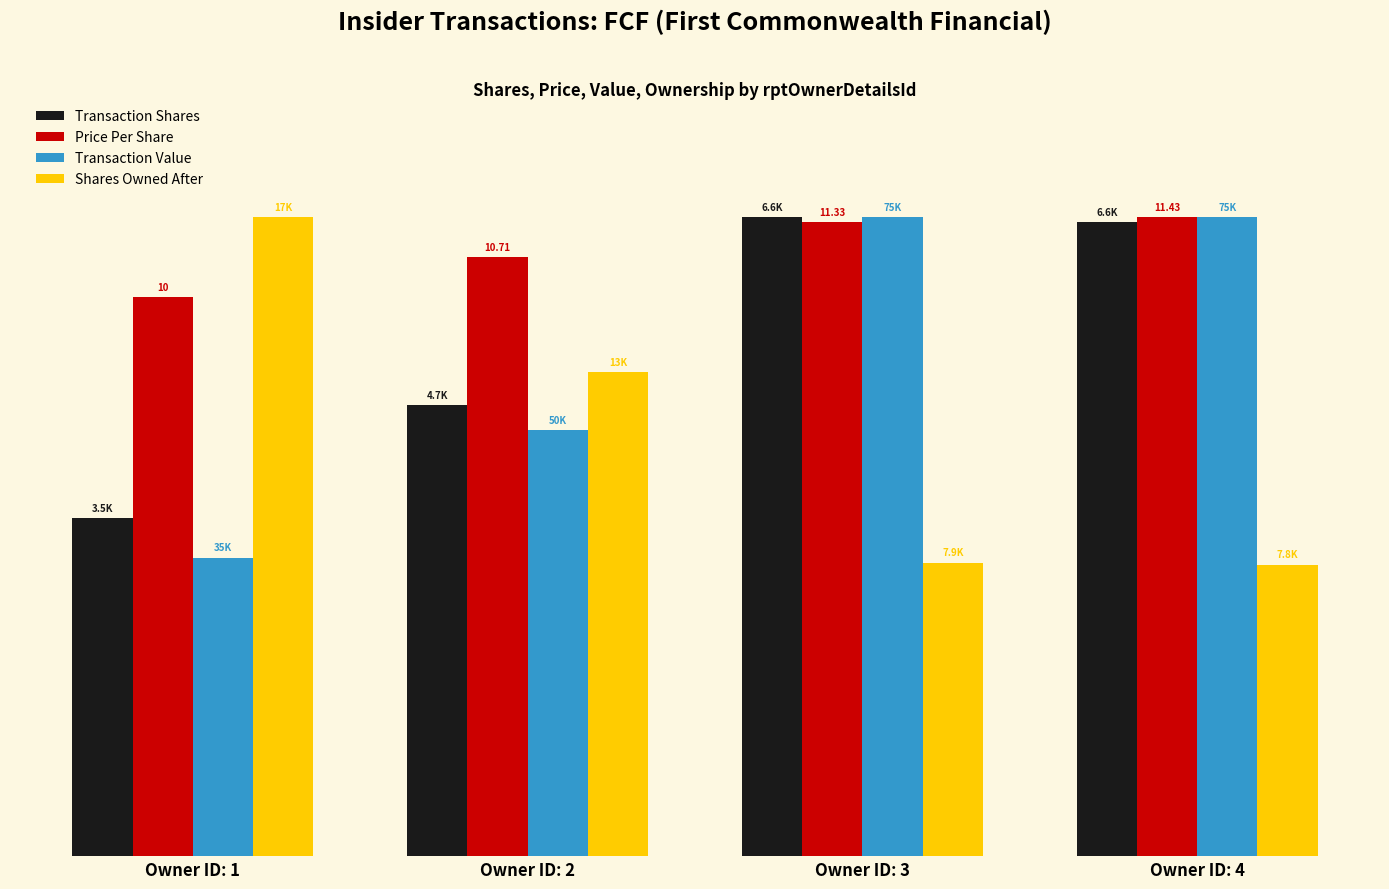

Does the chart contain stacked bars?

No